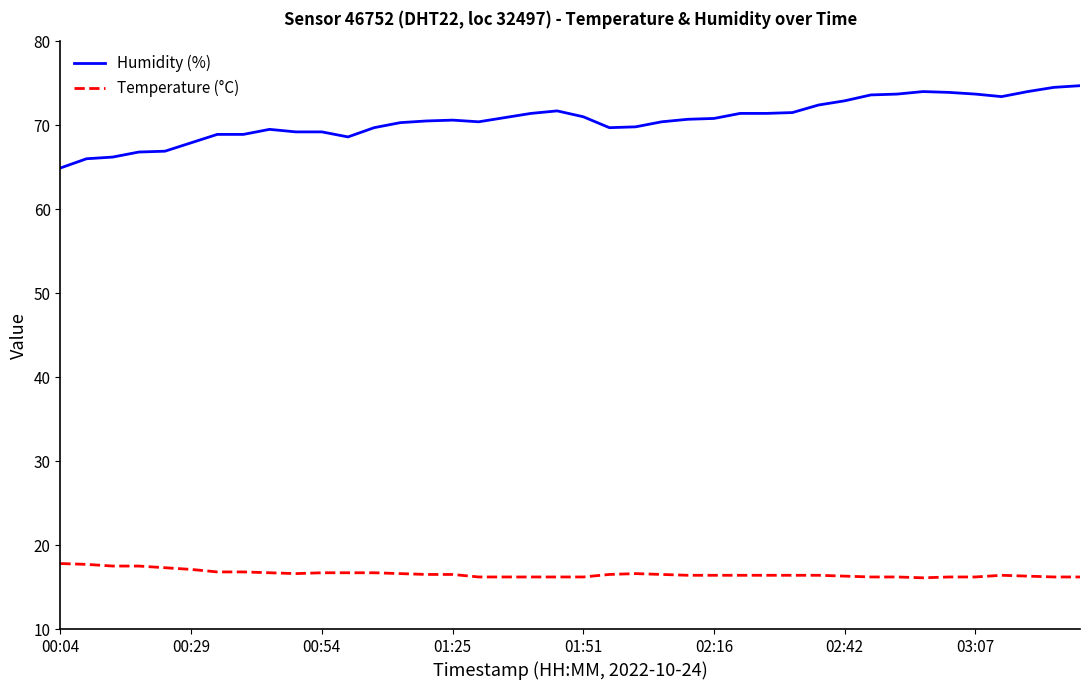

What is the difference between the second highest and second lowest values in the Humidity (%) series?

8.5